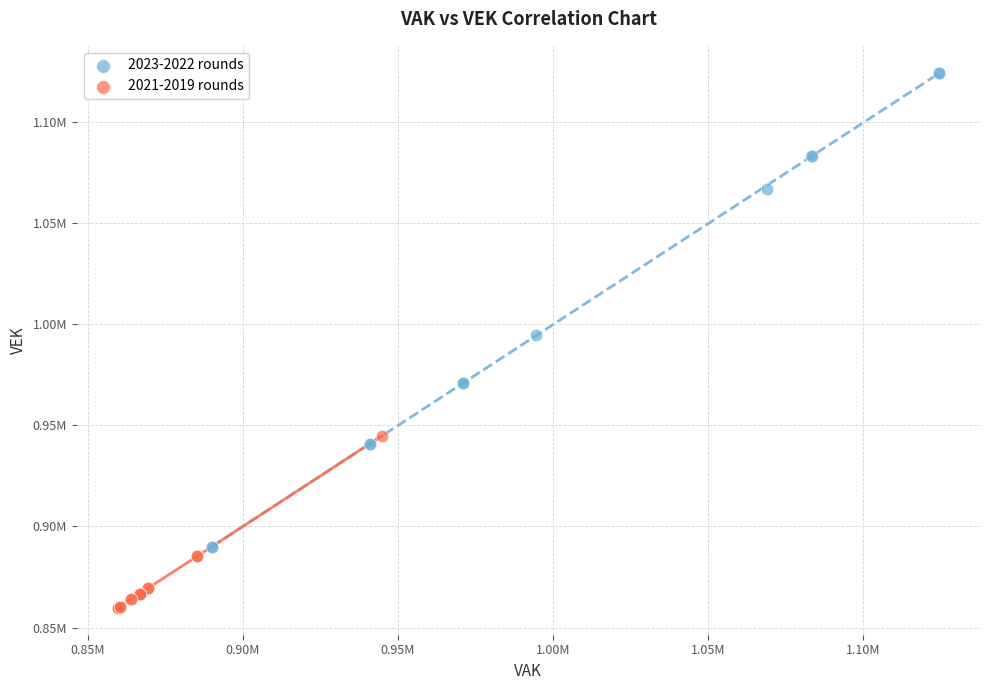

What are all the series names shown in the legend?

2023-2022 rounds, 2021-2019 rounds